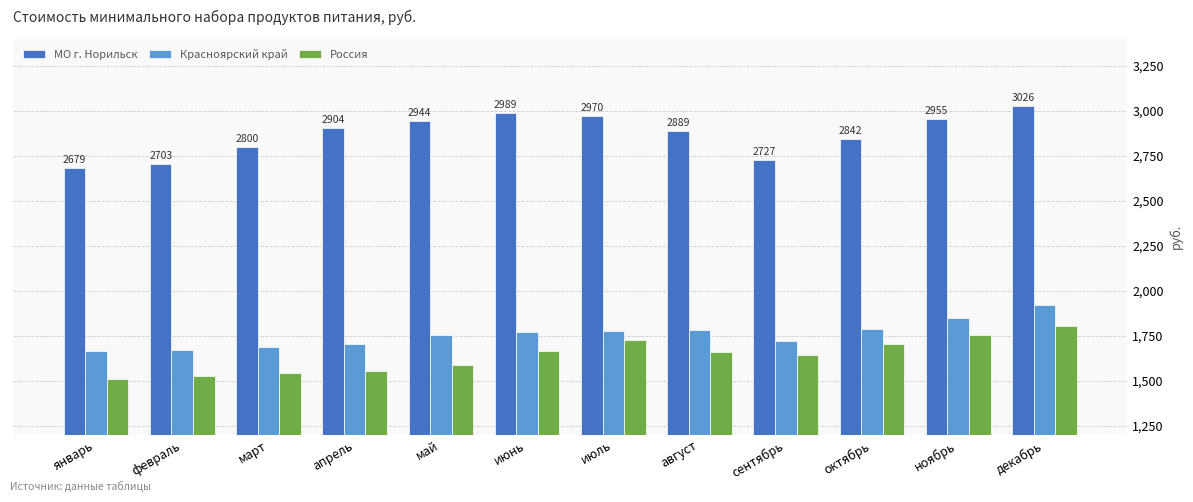

Count the number of data series in this chart.

3